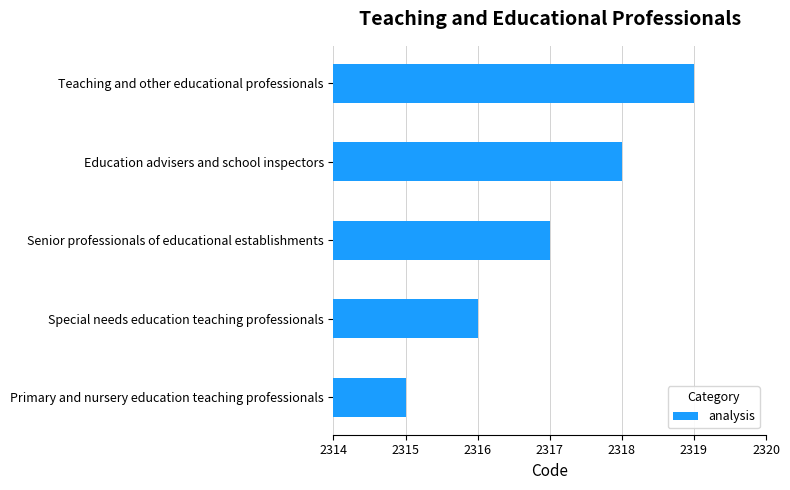

How many series are shown in this chart?

1